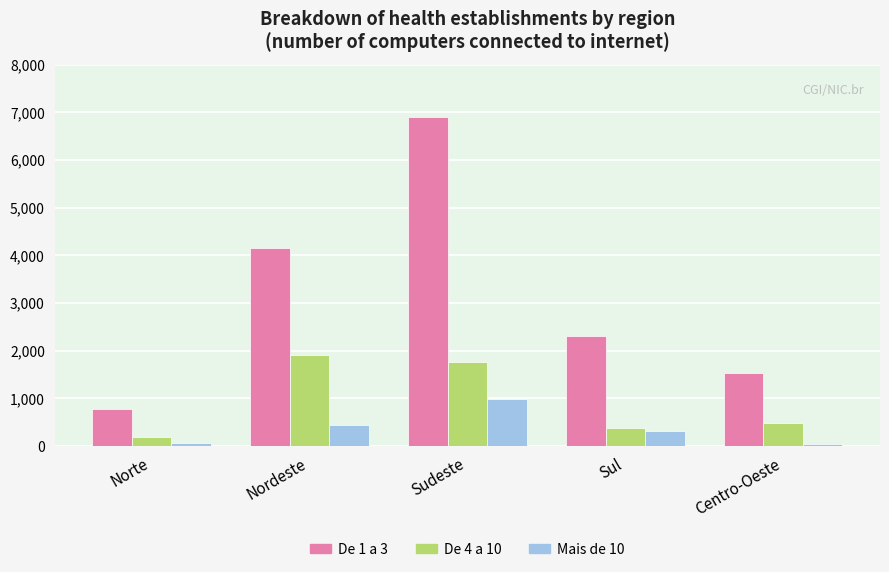

At Sudeste, list the series in order from largest to smallest.

De 1 a 3, De 4 a 10, Mais de 10